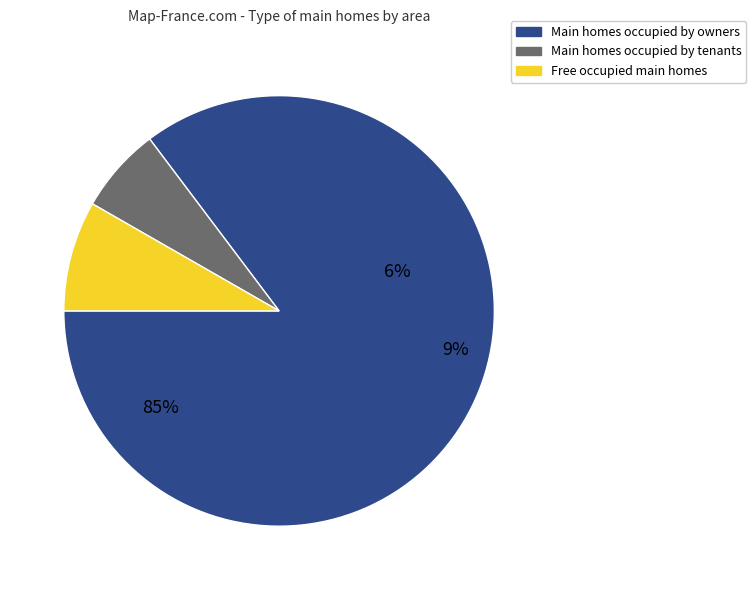

What percentage do @@R@`@§@ and @@{@é@§@ together represent?

0.9%